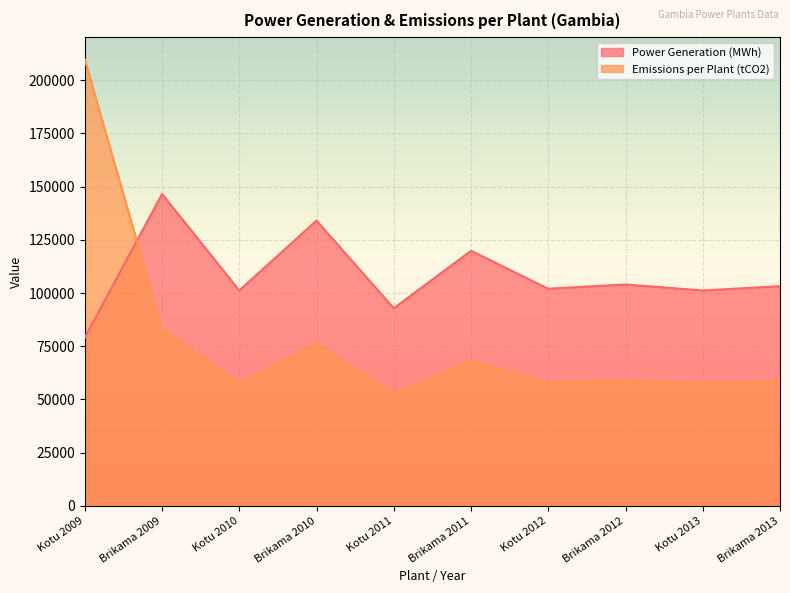

Reading left to right, extract all data points from this chart.

Power Generation (MWh): 79032.0	146513.0	101205.0	134022.0	92824.0	119834.0	102009.0	104021.0	101192.3	103205.0
Emissions per Plant (tCO2): 209659.6	83244.9	57502.0	76147.8	52740.2	68086.6	57958.8	59102.0	57494.8	58638.4